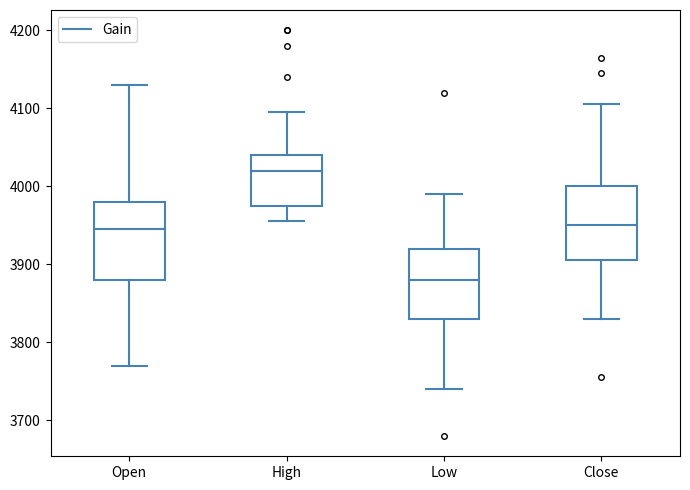

Where does the median line of the box for Low sit on the y-axis? The values are not printed on the chart, so give them approximately, as read against the axis.

3880